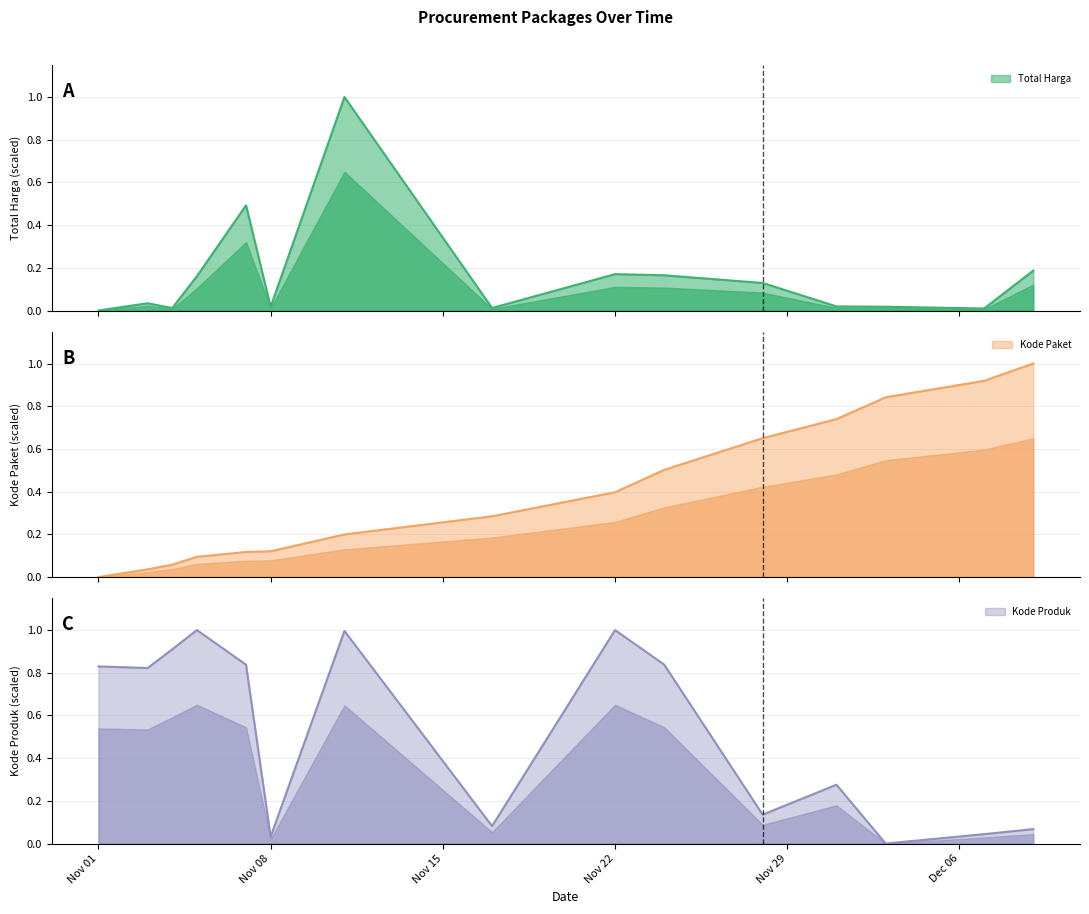

What is the maximum value for Kode Paket?

1.0